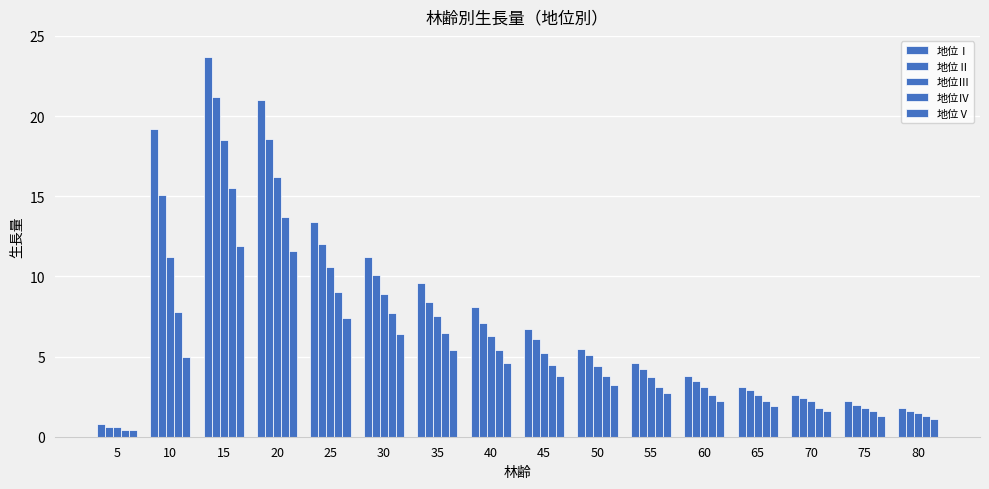

Are the bars grouped side by side (vs. stacked)?

Yes